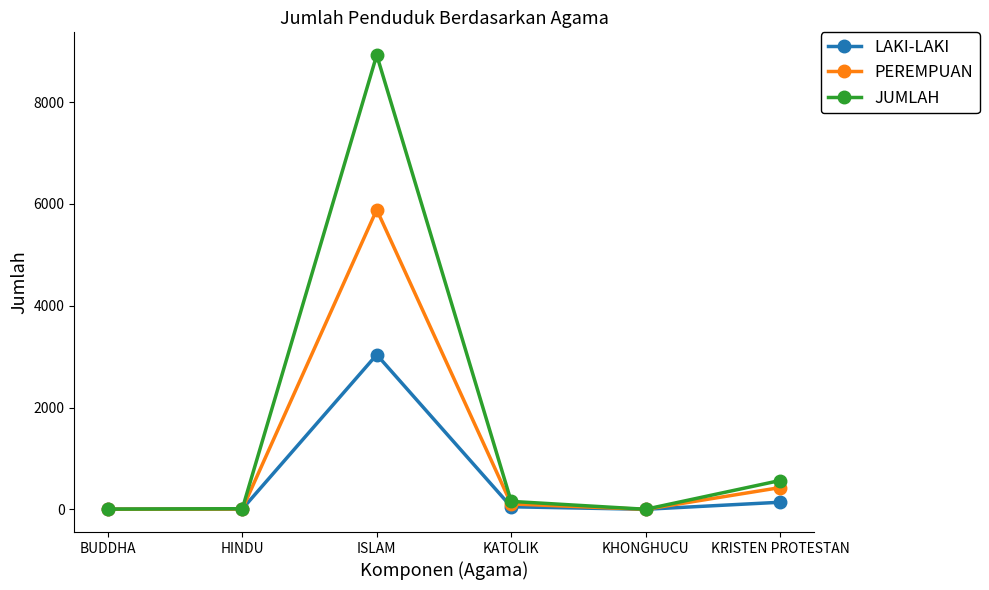

What is the label of the 6th point from the right?

BUDDHA